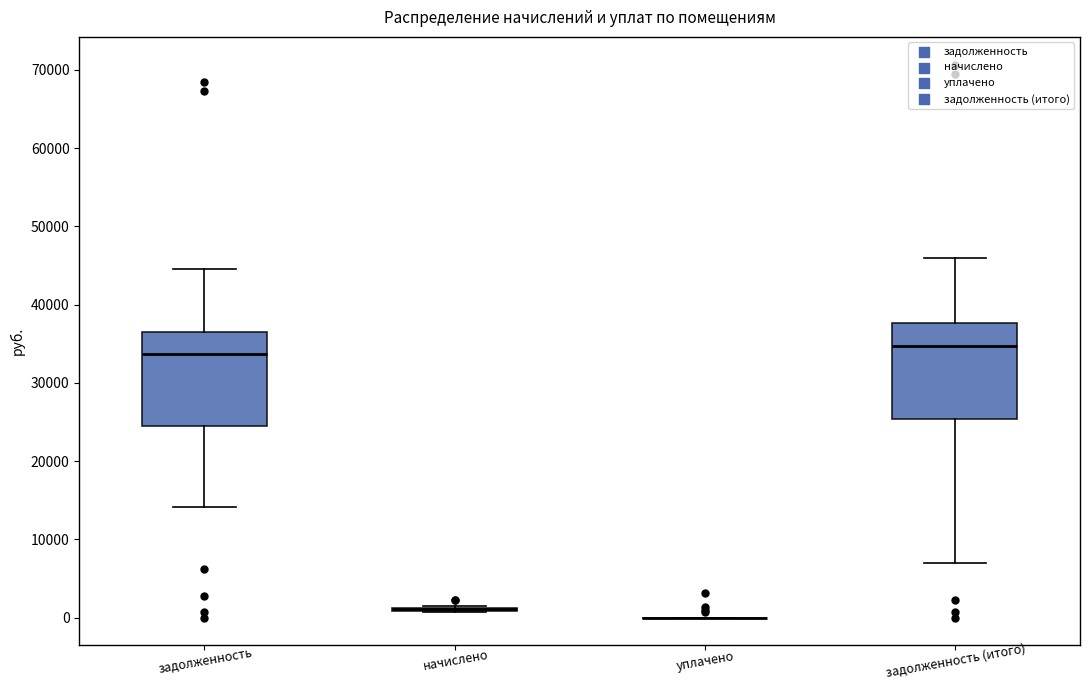

Reading left to right, read every box against the y-axis: the position of its median line, the range the box covers, and the ends of its whiskers. The values are not printed on the chart, so give them approximately, as read against the axis.

задолженность: median 34000, box 25000 to 37000, whiskers 14000 to 44000
начислено: box collapsed to a line at 1000, whiskers 1000 to 1000
уплачено: box collapsed to a line at 0, whiskers 0 to 0
задолженность (итого): median 35000, box 25000 to 38000, whiskers 7000 to 46000